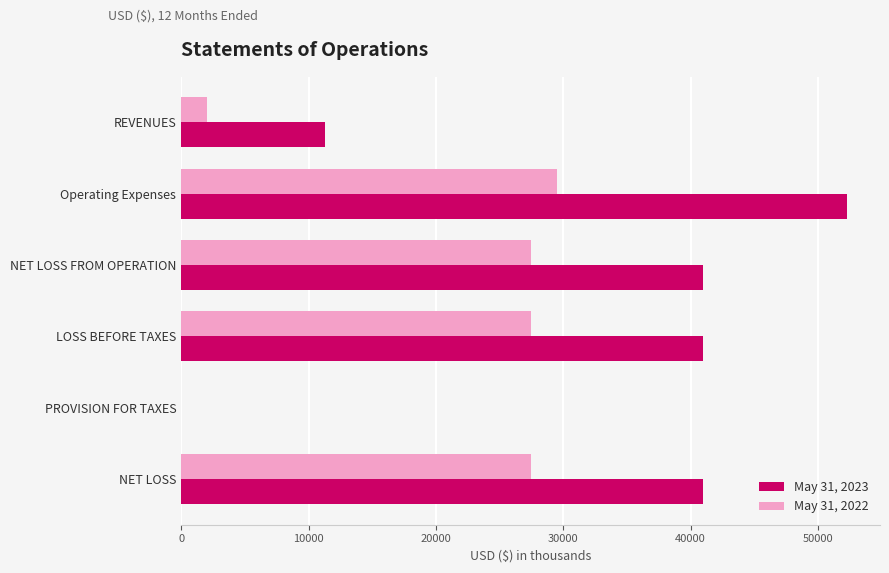

What is the average value of the May 31, 2022 series?

19006